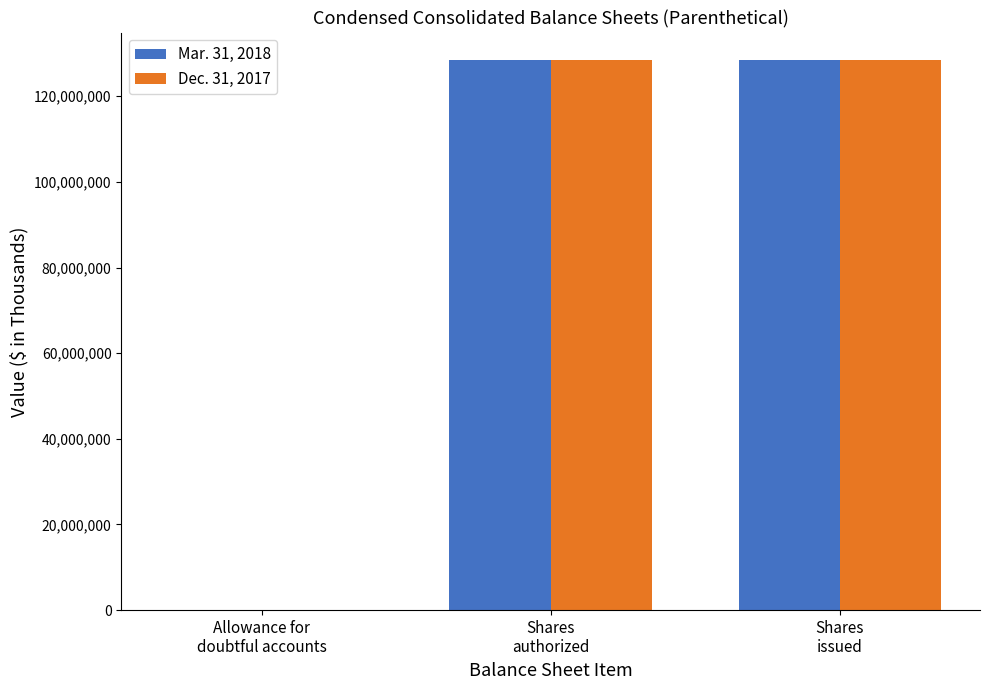

Does the chart contain stacked bars?

No